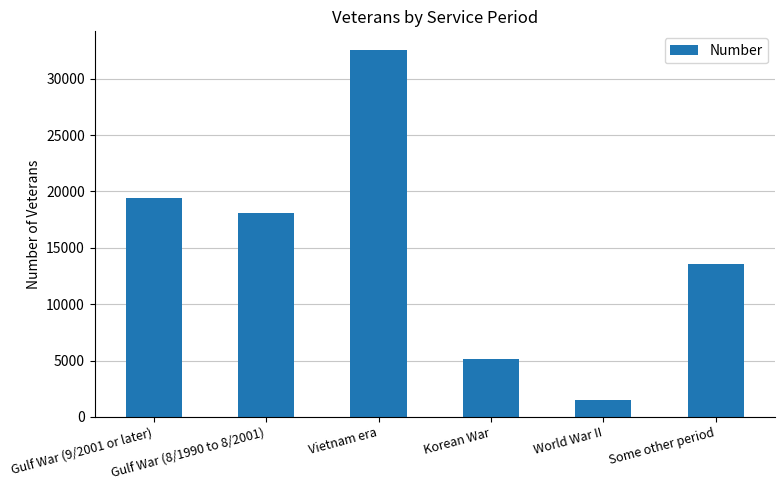

Are the bars grouped side by side (vs. stacked)?

No